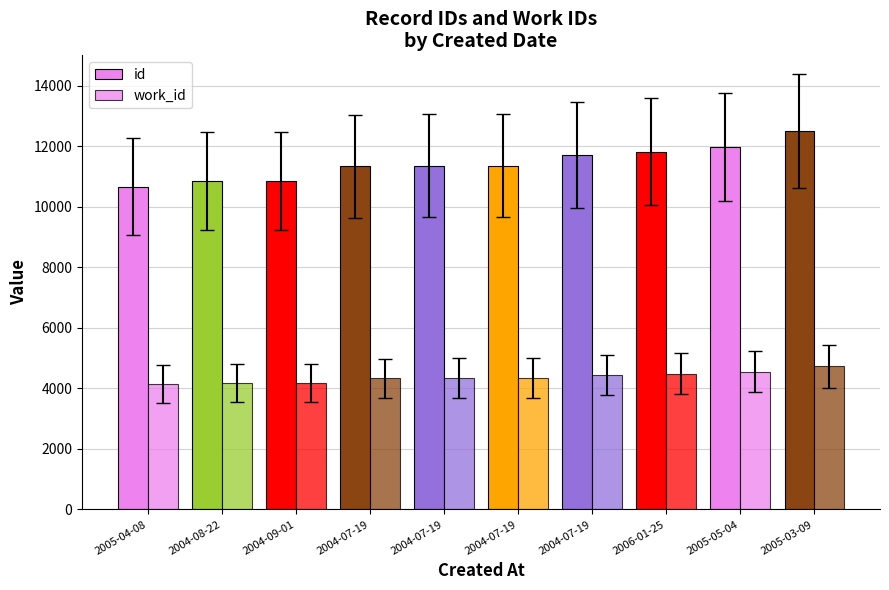

What is the sum of the id values at 2005-03-09 and 2005-04-08?

23167